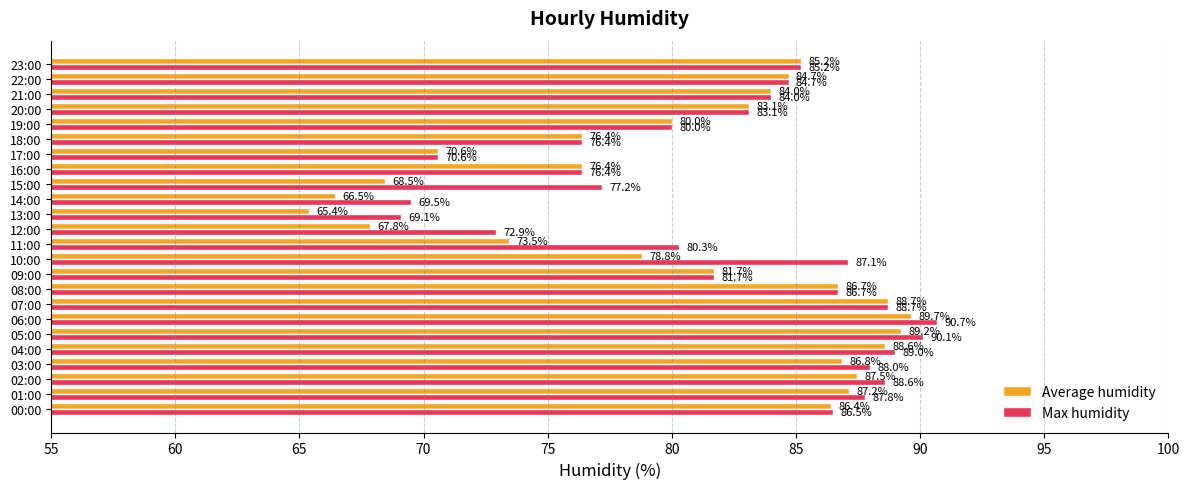

True or false: Max humidity has a value of 123.3 at 11:00.

False